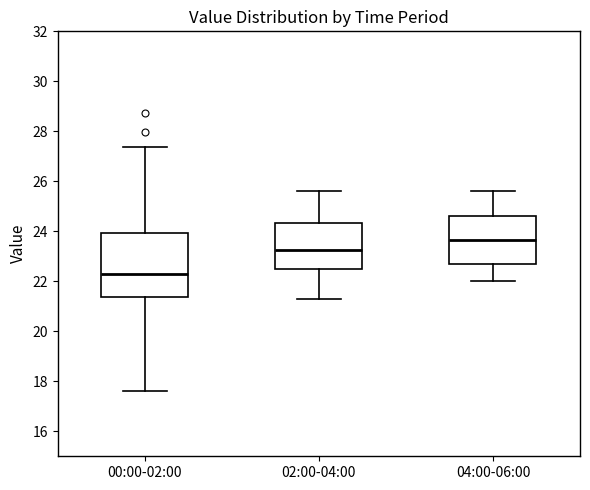

Reading left to right, transcribe this box plot: for each box, give where its median line is, the range the box spans, and where its two whiskers end, as read against the y-axis. The values are not printed on the chart, so give them approximately, as read against the axis.

00:00-02:00: median 22.4, box 21.4 to 24.0, whiskers 17.6 to 27.4
02:00-04:00: median 23.2, box 22.4 to 24.4, whiskers 21.4 to 25.6
04:00-06:00: median 23.6, box 22.8 to 24.6, whiskers 22.0 to 25.6